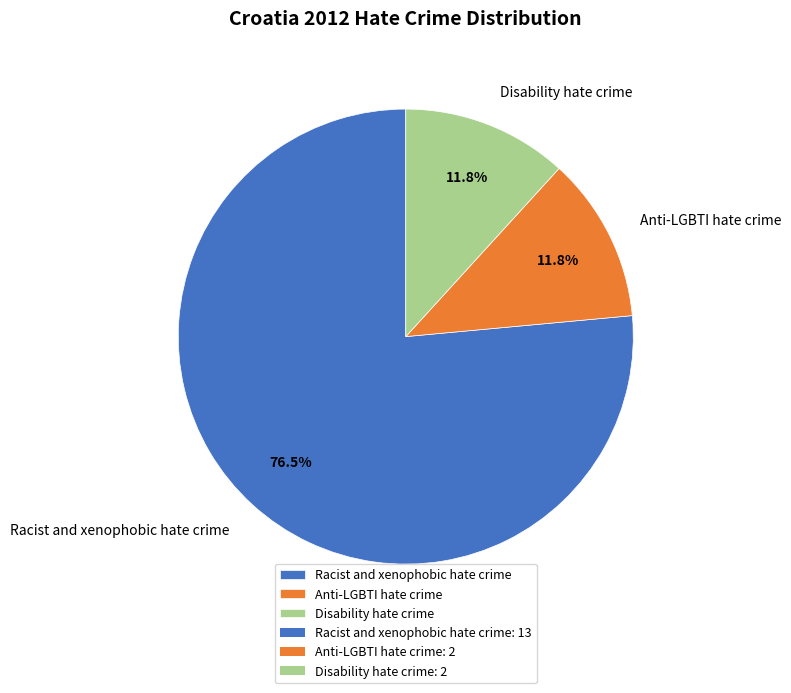

How many segments does this pie chart have?

3